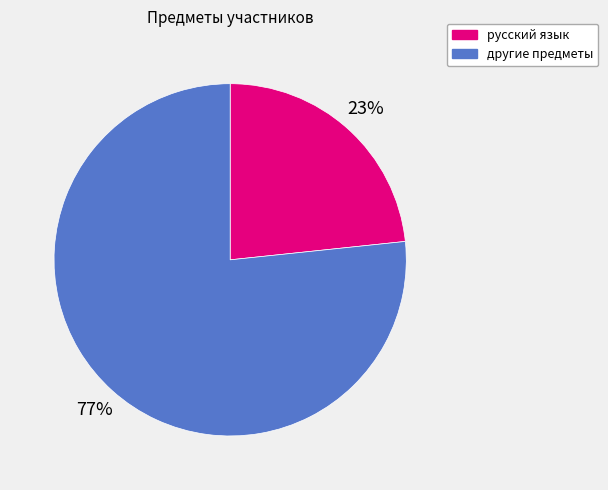

Is there any slice that represents more than half of the pie?

Yes